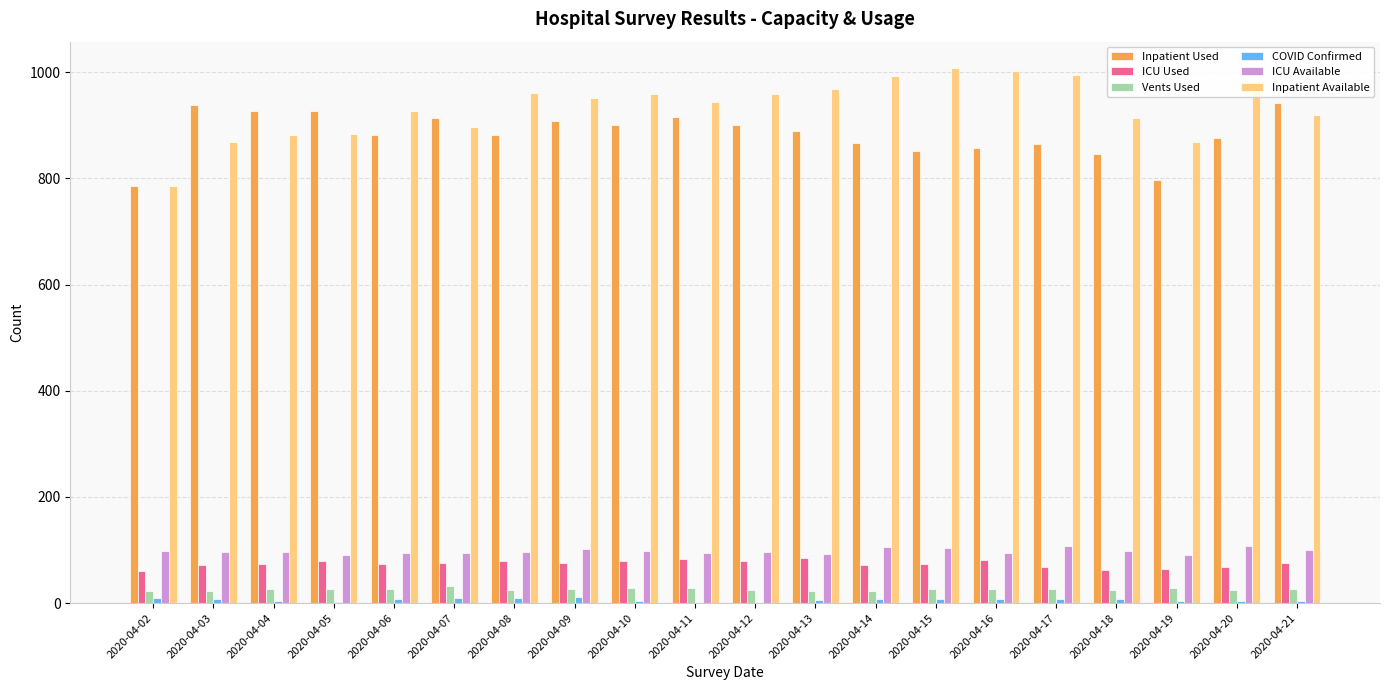

What is the maximum value shown in the chart?

1007